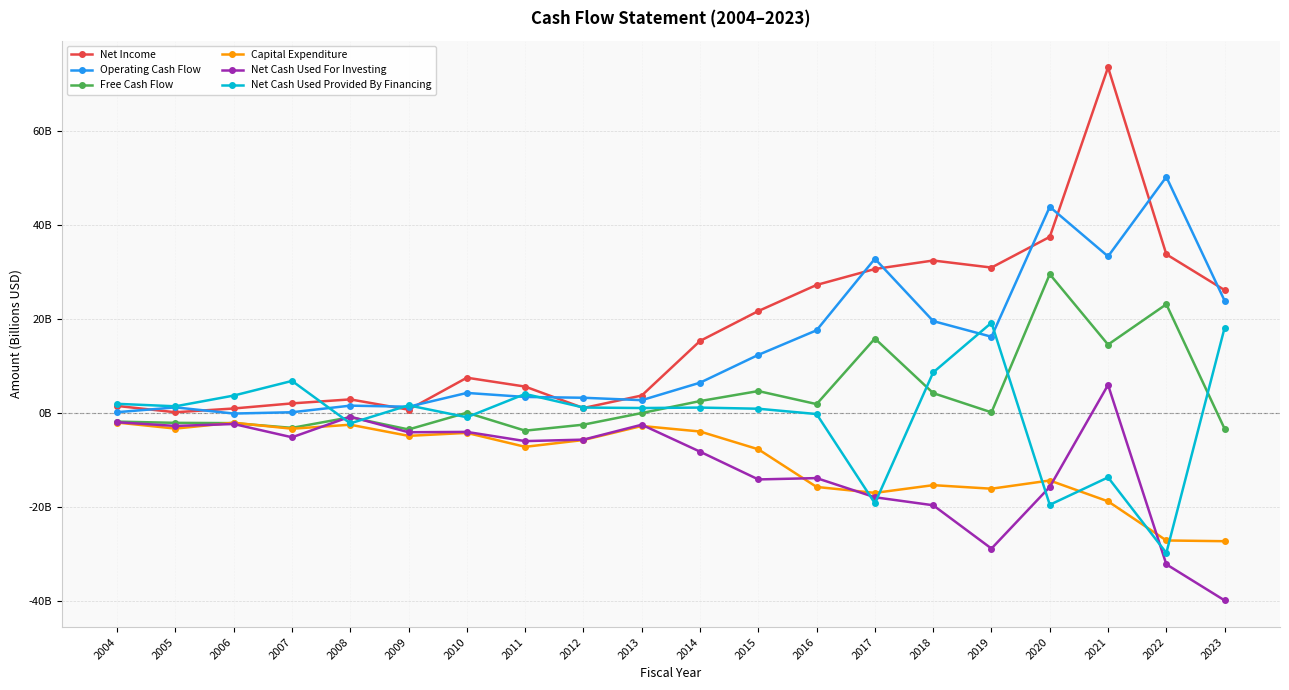

After their last crossing, which series has the higher values: Net Cash Used Provided By Financing or Capital Expenditure?

Net Cash Used Provided By Financing